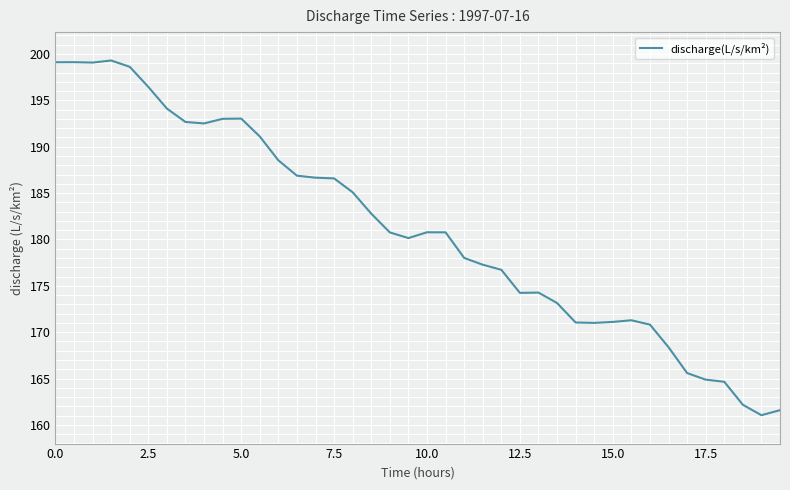

What is the average value?

181.1